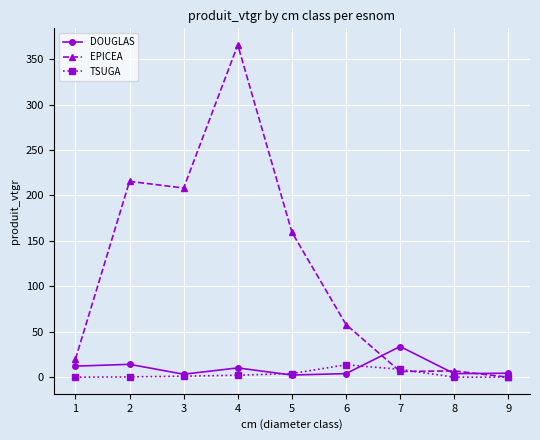

What is the sum of the EPICEA values at 3 and 4?

573.6